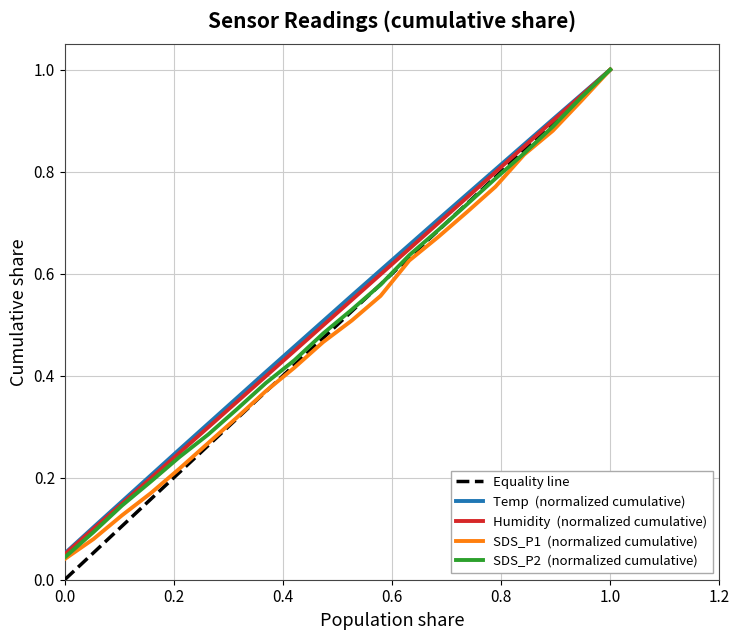

Which series has the largest total across all categories?

Temp